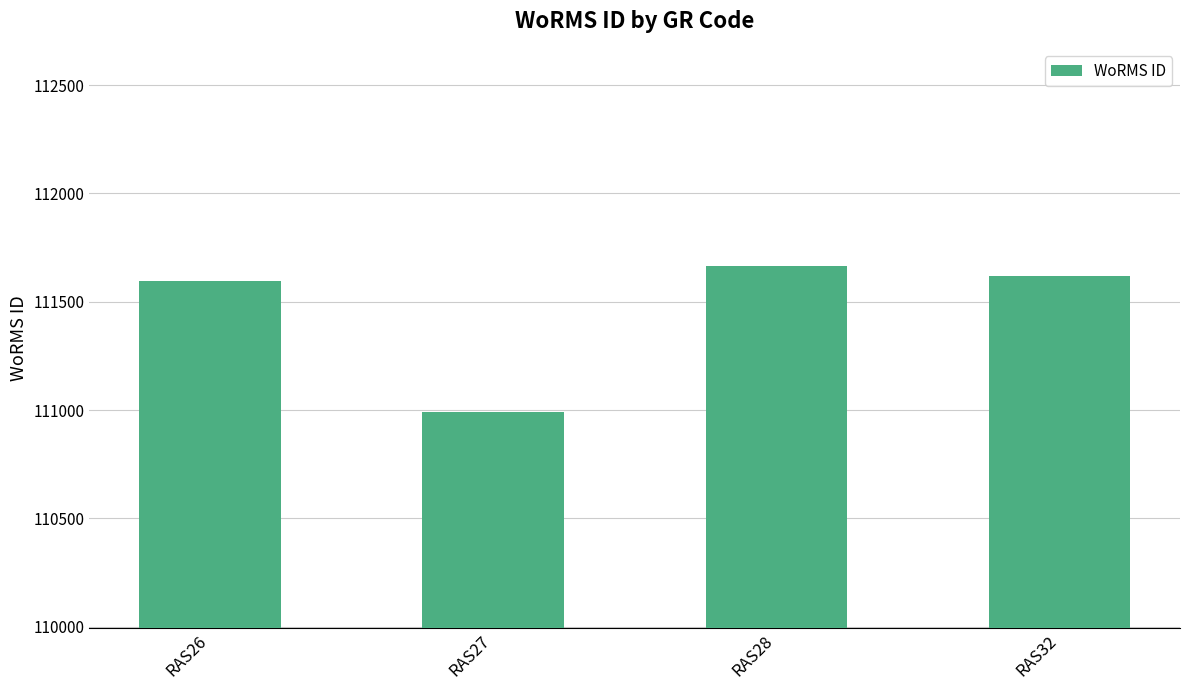

Rank the categories by value from lowest to highest.

RAS27, RAS26, RAS32, RAS28